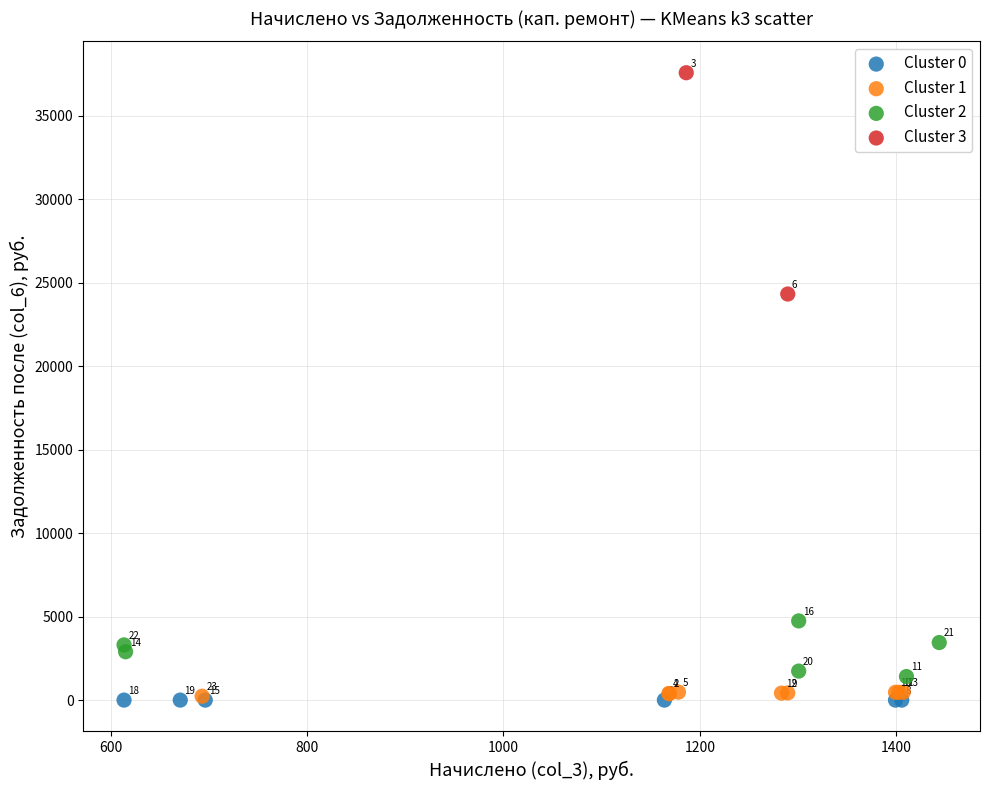

Which series reaches the minimum Y coordinate?

Cluster 0